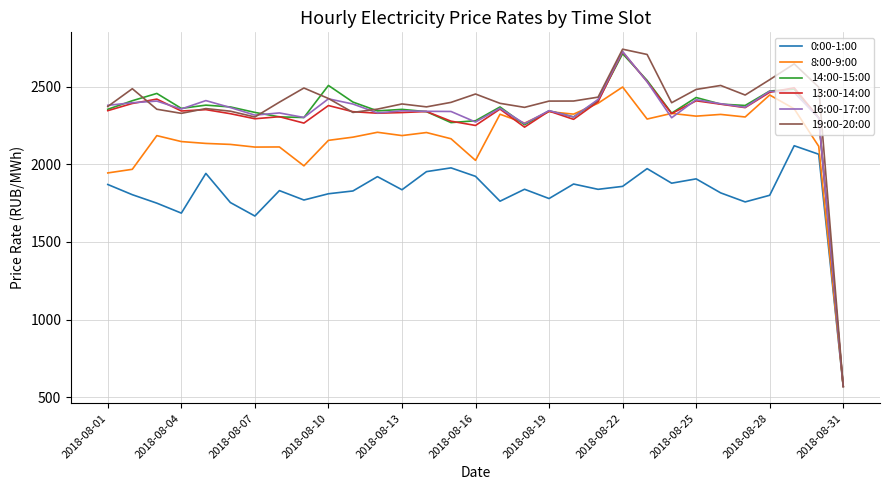

Which series has the largest range (max minus min)?

19:00-20:00